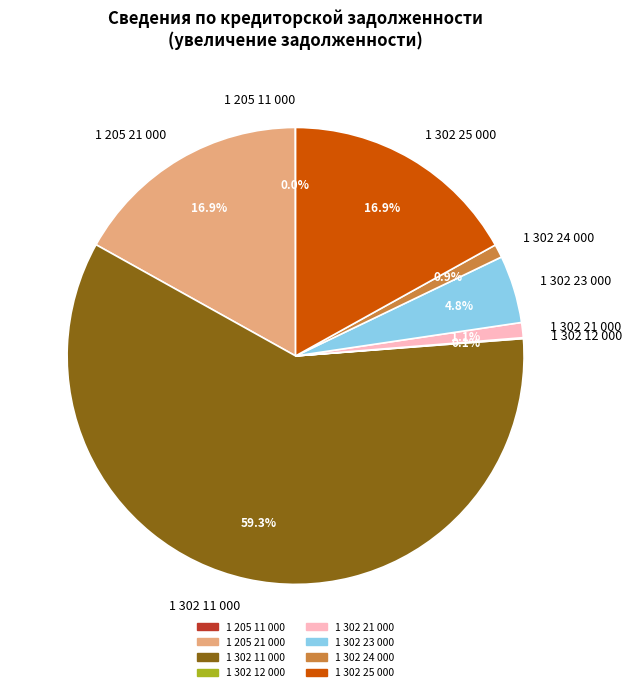

Which category has the biggest portion of the pie?

1 302 11 000